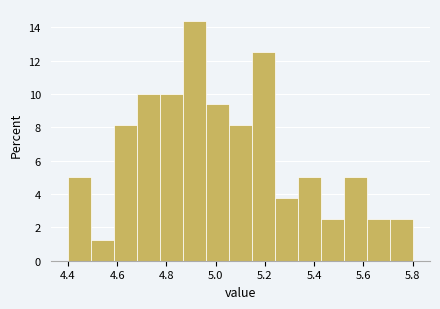

Reading left to right, transcribe this chart: for each bar, give the range it covers on the x-axis and its height. Neither the bar edges nor the heights are printed on the chart, so give them approximately, as read against the axes.

4.40 to 4.50: 5.0
4.50 to 4.58: 1.2
4.58 to 4.68: 8.2
4.68 to 4.78: 10.0
4.78 to 4.86: 10.0
4.86 to 4.96: 14.4
4.96 to 5.06: 9.4
5.06 to 5.14: 8.2
5.14 to 5.24: 12.6
5.24 to 5.34: 3.8
5.34 to 5.42: 5.0
5.42 to 5.52: 2.6
5.52 to 5.62: 5.0
5.62 to 5.70: 2.6
5.70 to 5.80: 2.6